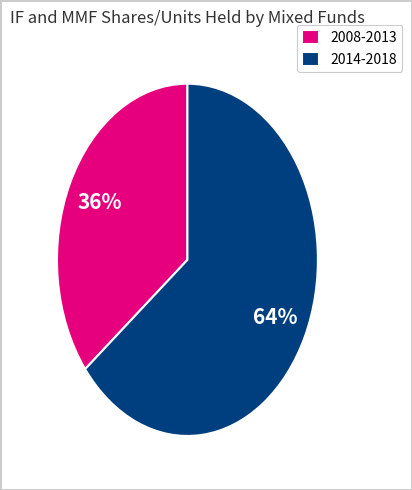

Which slice is the smallest?

2008-2013